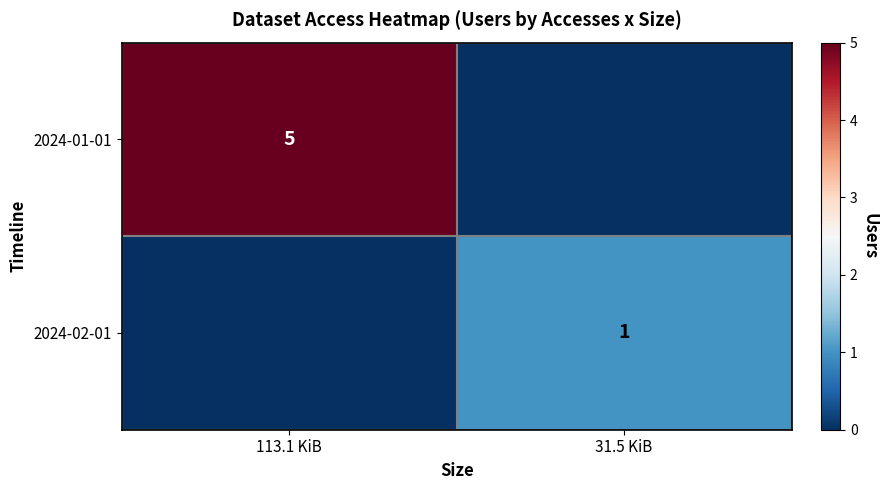

The value of 2024-01-01 at 113.1 KiB is 5. True or false?

True